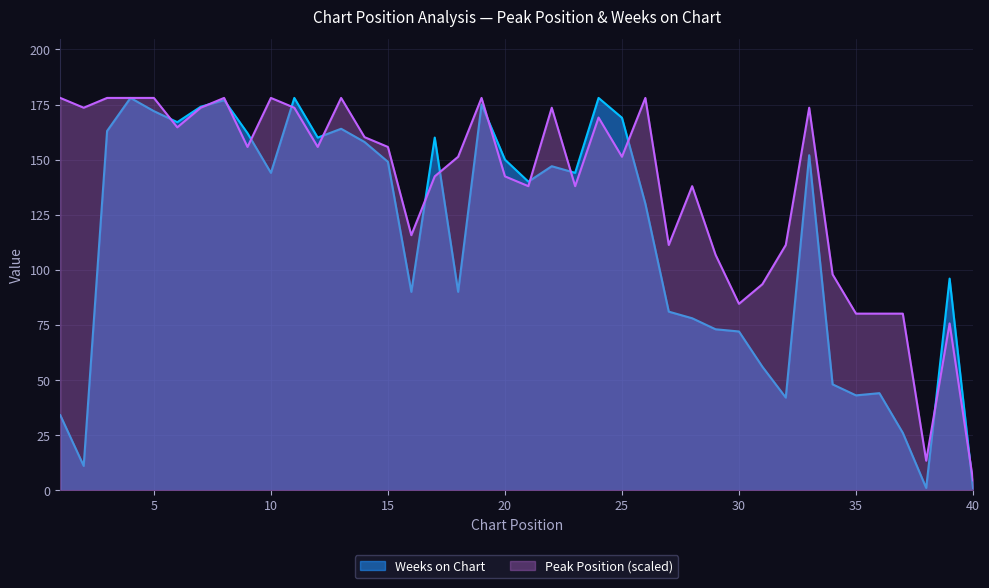

Does the chart display data point markers on the line(s)?

No